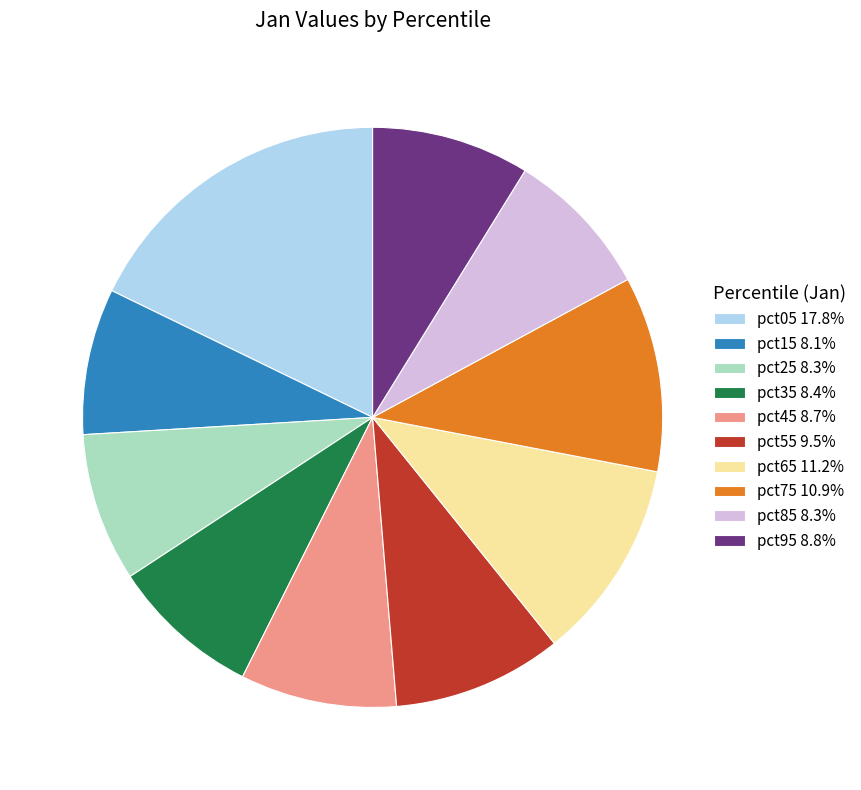

Does pct75 10.9% account for over 50% of the chart?

No